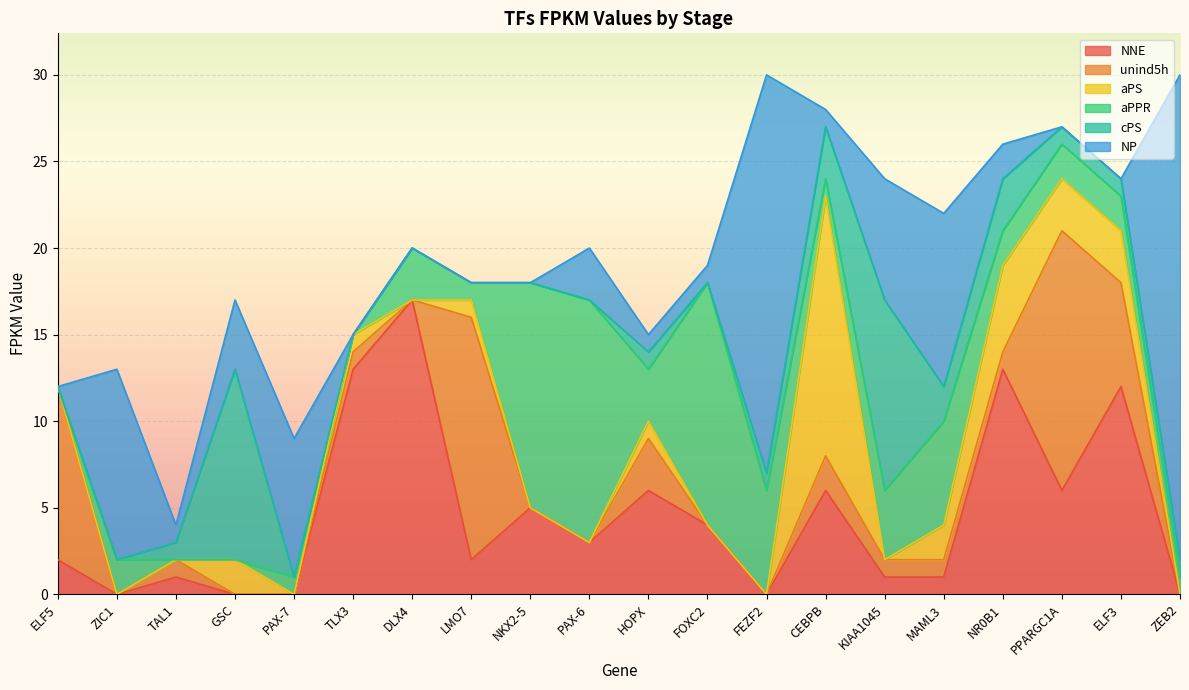

At which category does aPS reach its first local peak?

GSC